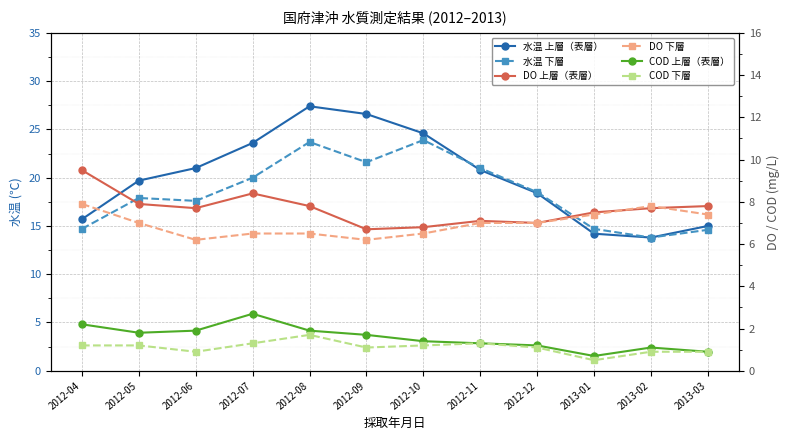

How many categories are shown in the chart?

12